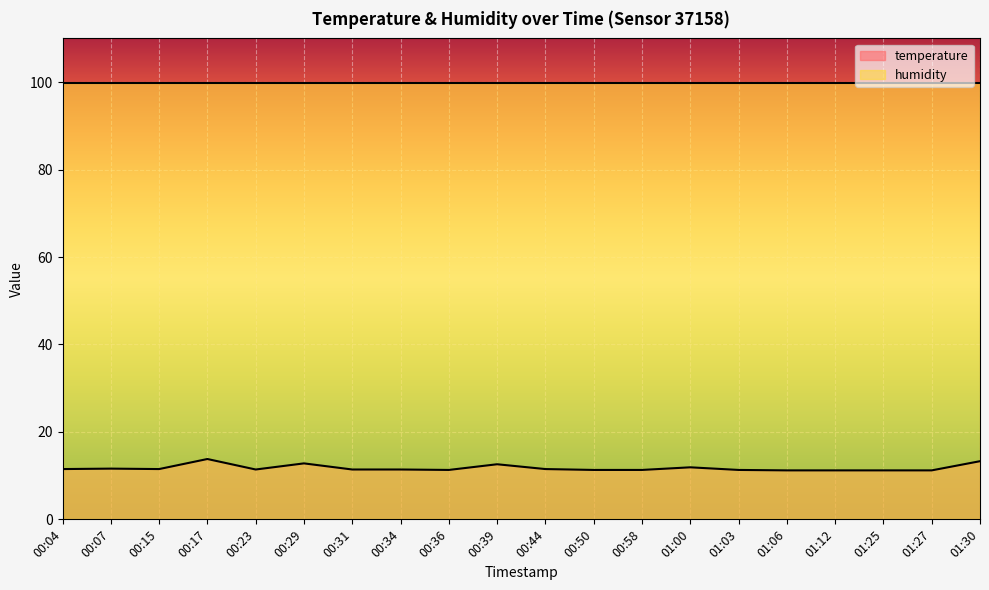

Is it true that the value at 00:36 is 11.3?

True